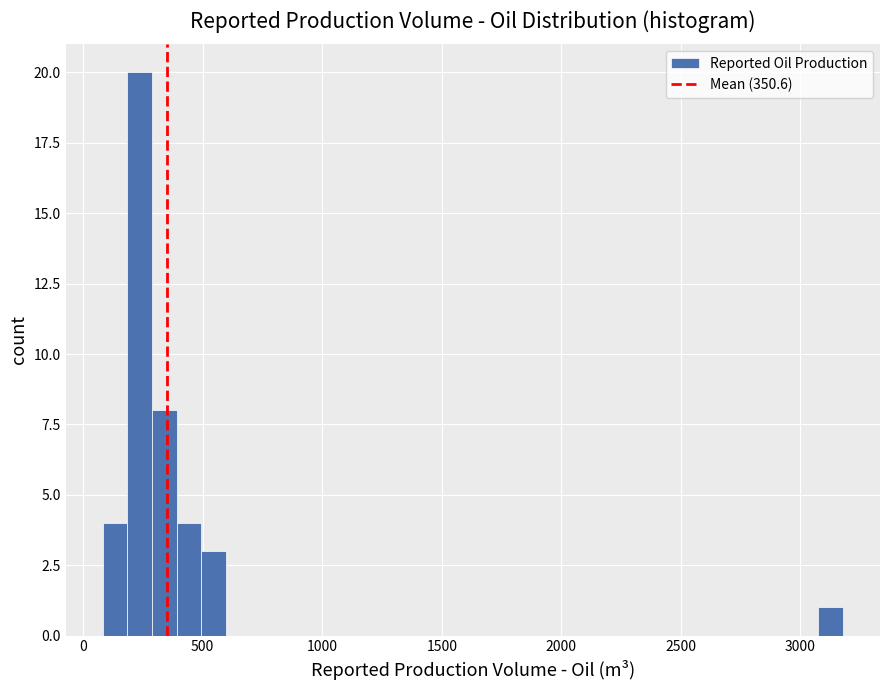

Read against the x-axis, roughly where is the centre of the tallest bar?

250